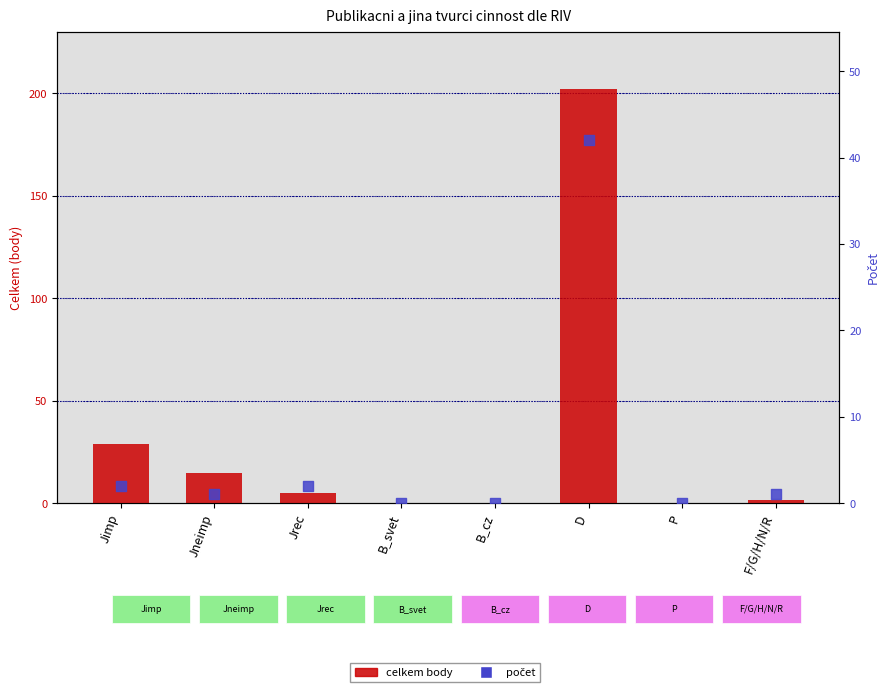

At how many categories does at least one series exceed 19?

2